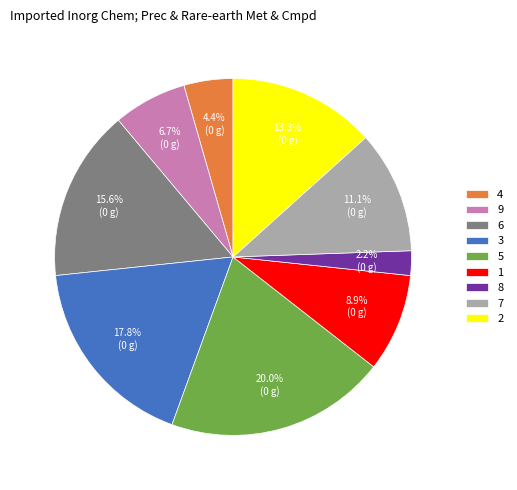

Which slice is the smallest?

8